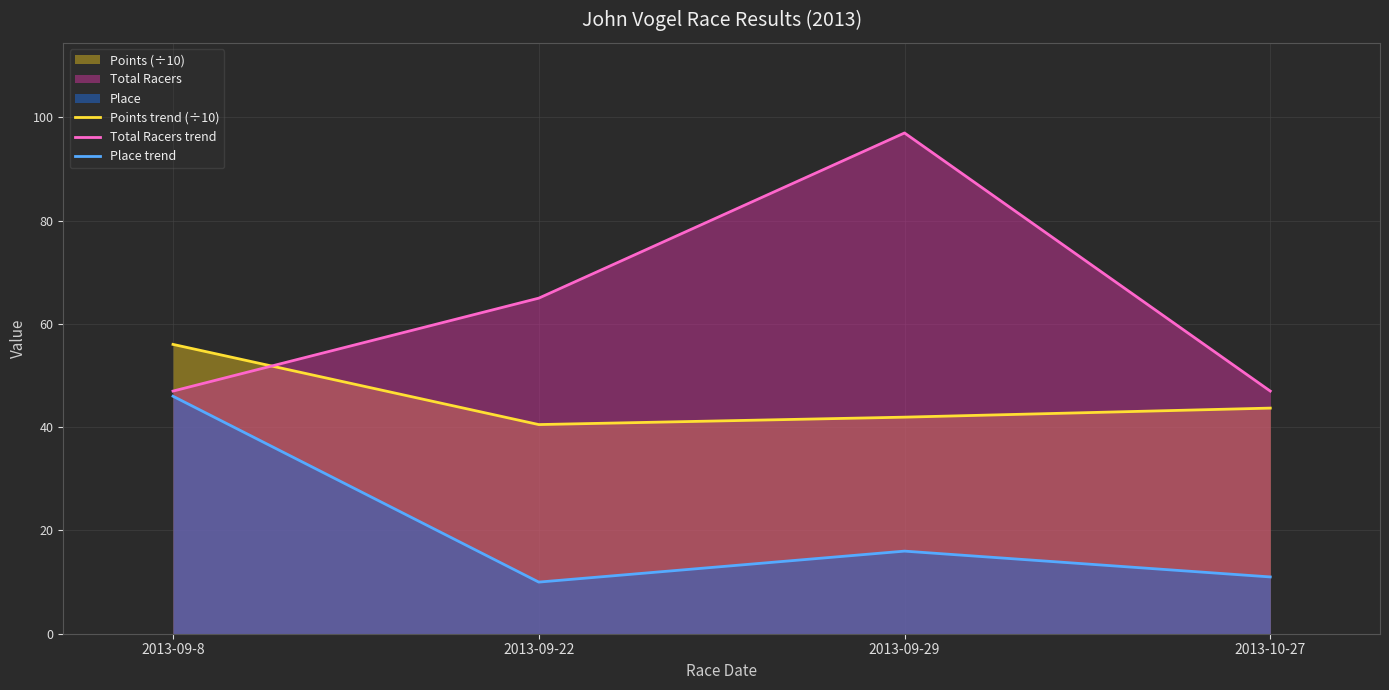

Is the value of Total Racers trend at 2013-09-8 greater than the value of Points trend (÷10) at 2013-10-27?

Yes